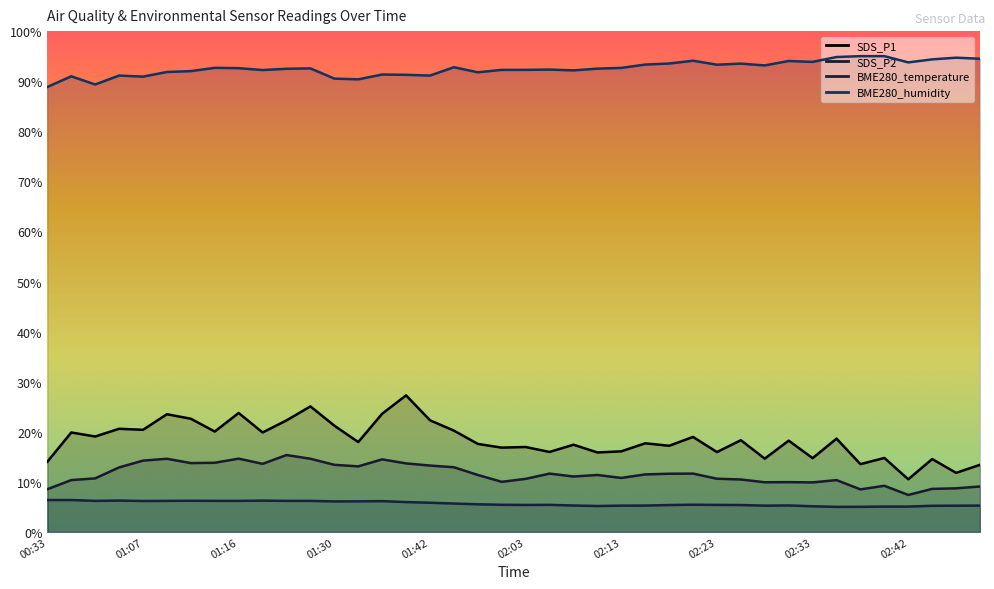

At which label is BME280_humidity closest to 91?

00:35